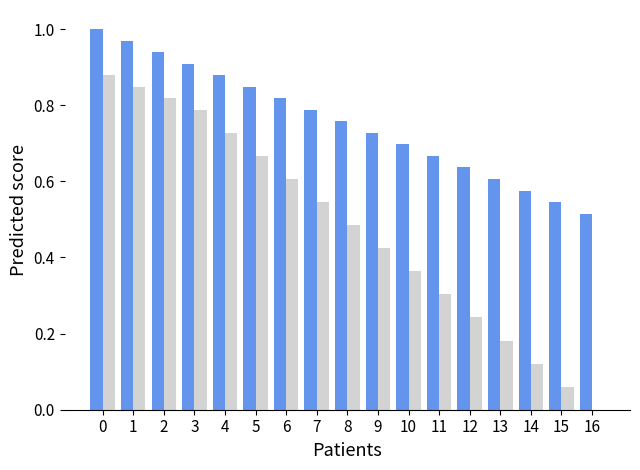

What is the total value across all series at 0?

1.9